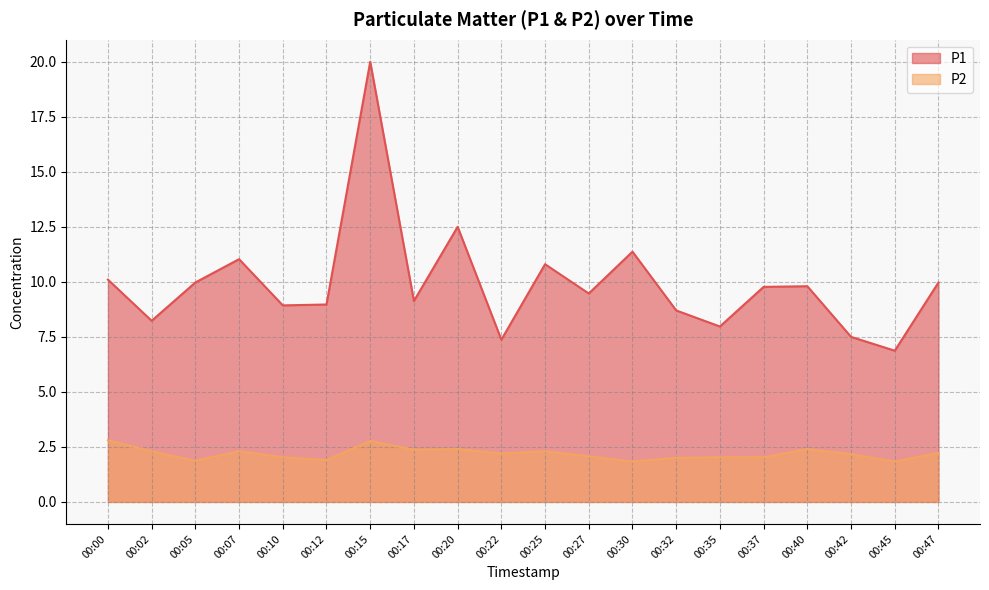

True or false: P1 and P2 intersect in this chart.

False